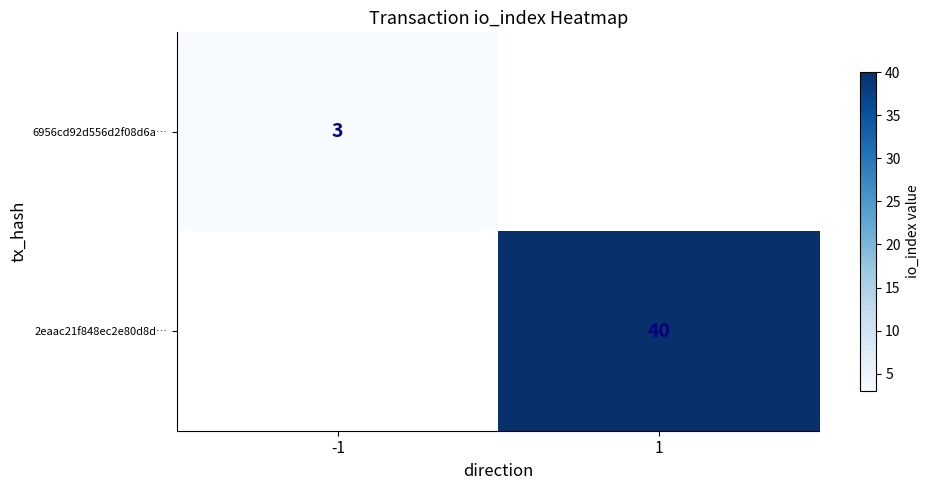

Is it true that 6956cd92d556d2f08d6a… equals 3 at -1?

True